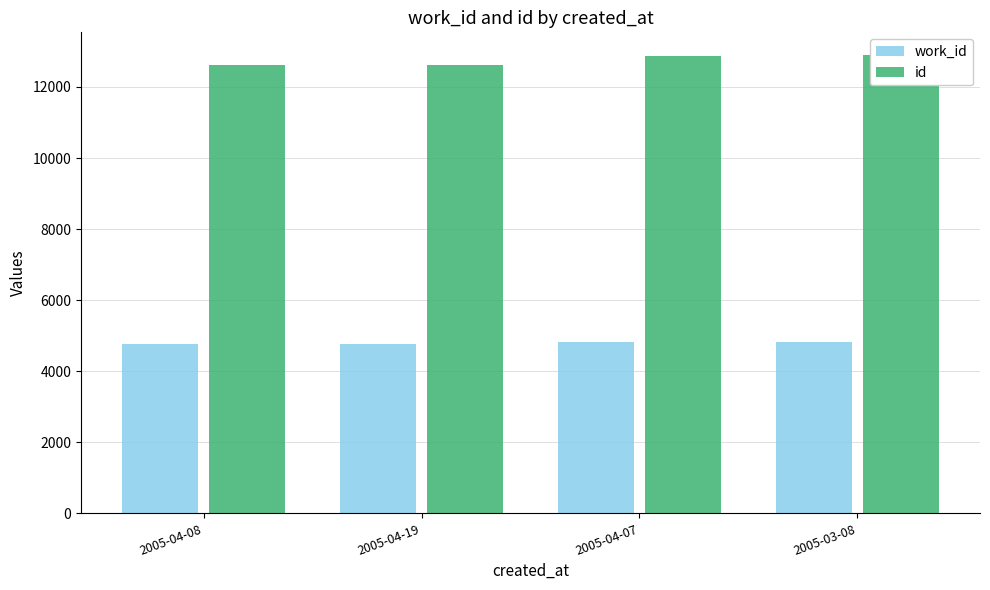

What is the difference between the maximum and minimum values in the id series?

263.0